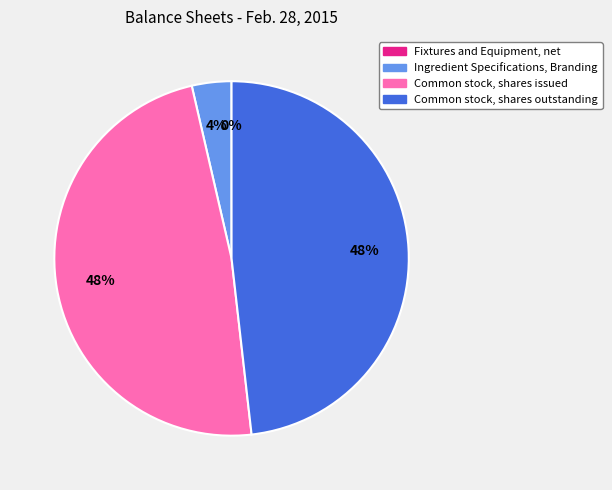

What percentage is the Ingredient Specifications, Branding slice, to the nearest percent?

4%